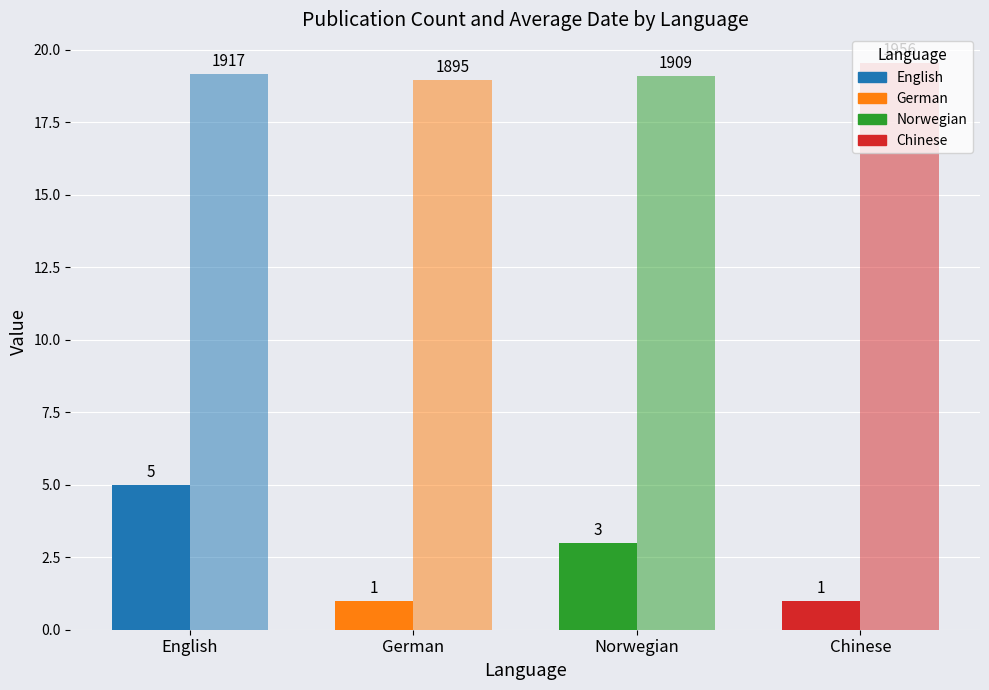

How many series are shown in this chart?

2